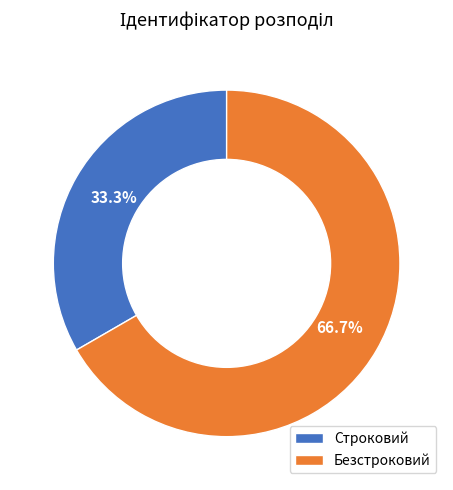

Rank the categories by value from highest to lowest.

Безстроковий, Строковий